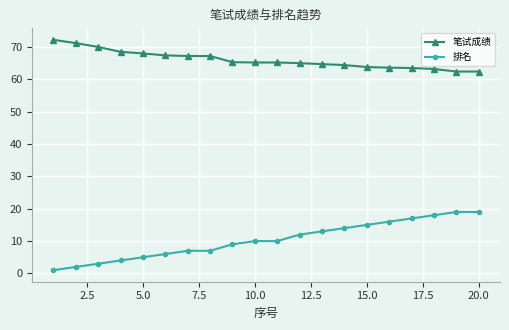

True or false: 笔试成绩 and 排名 intersect in this chart.

False